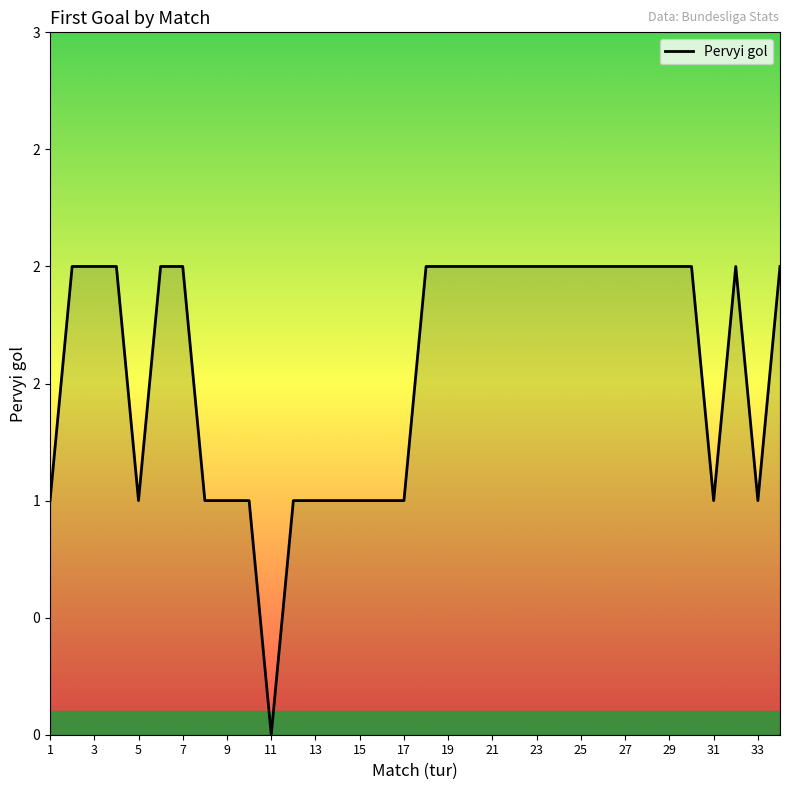

At which category does the chart reach its peak across all series?

3